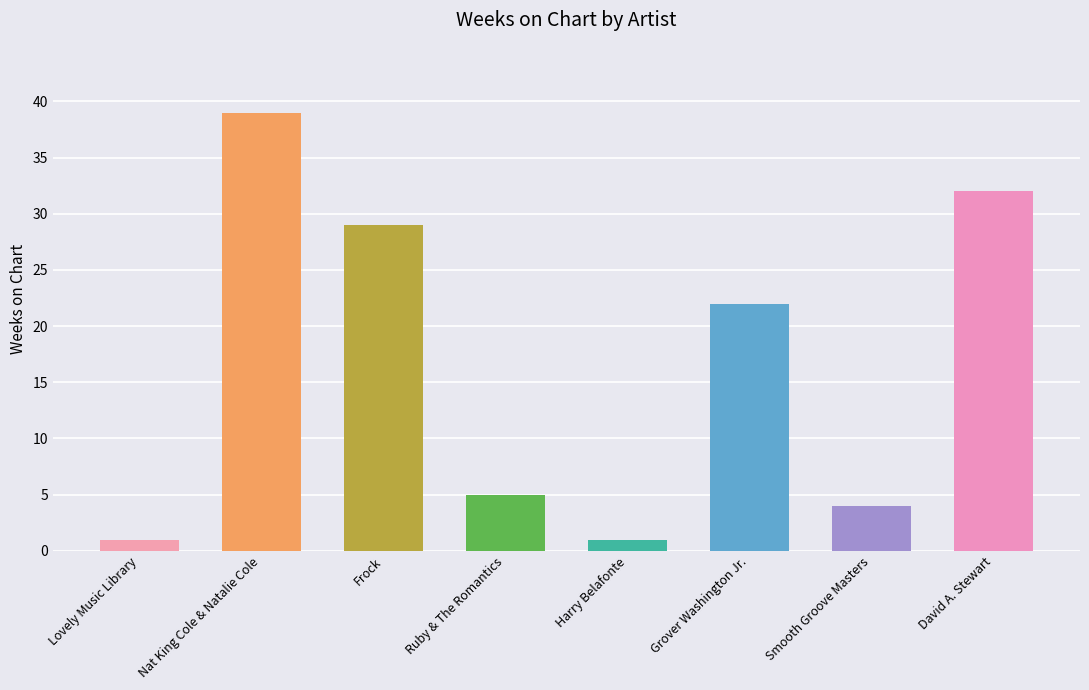

Approximately how many times larger is the value at Grover Washington Jr. compared to Smooth Groove Masters?

5.5